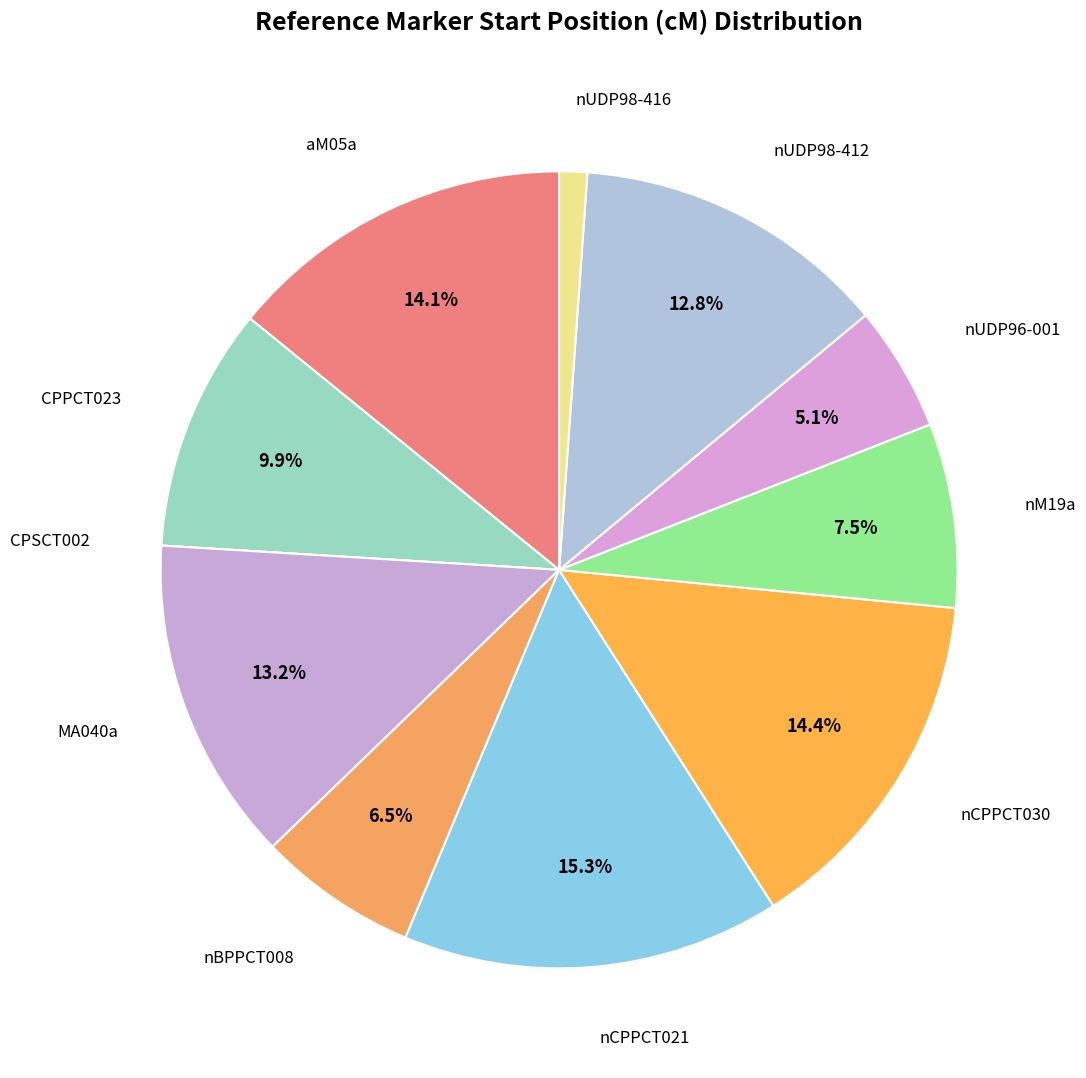

To the nearest percent, what is the average slice percentage?

9%